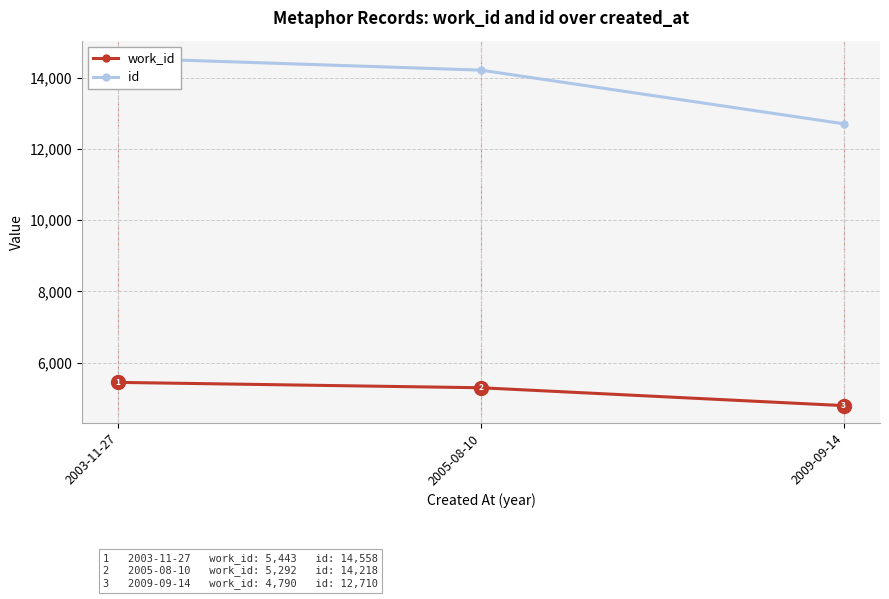

What is the label of the 2nd point from the left?

2005-08-10